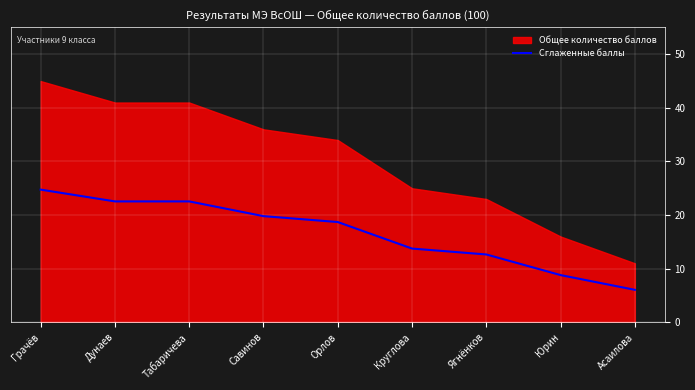

The Сглаженные баллы series shows 20.6 at Круглова. True or false?

False